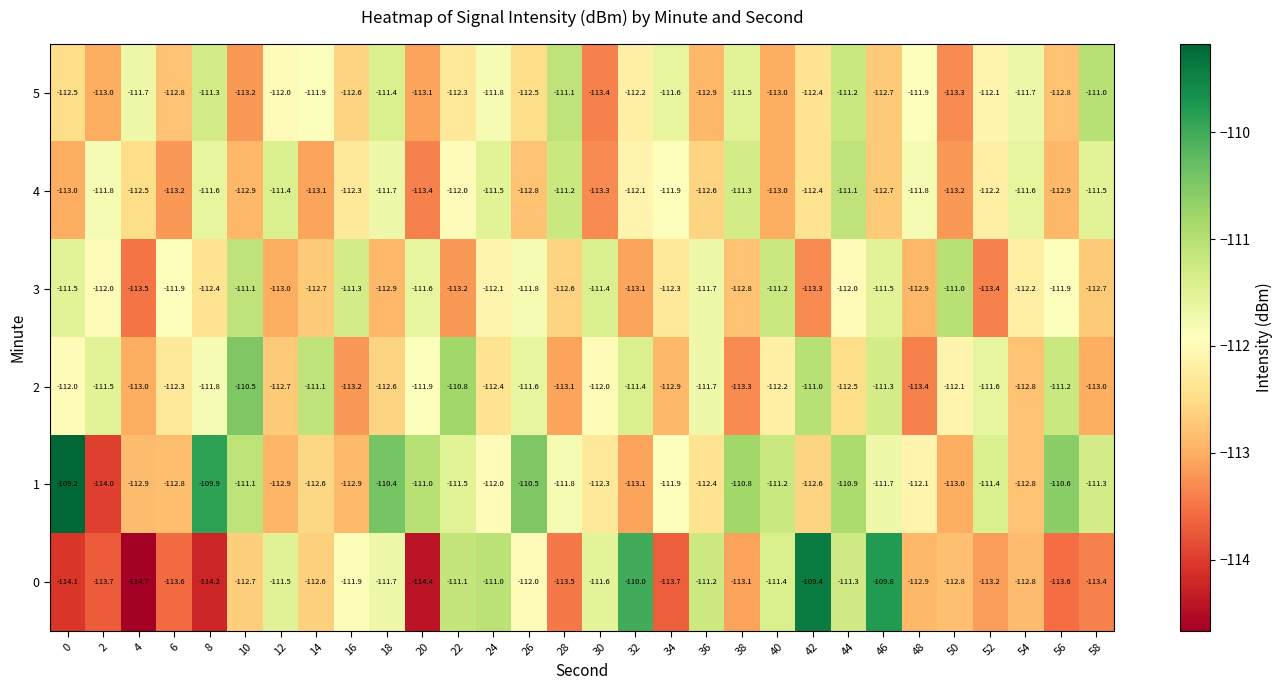

What is the difference between the 2 values at 42 and 44?

1.5